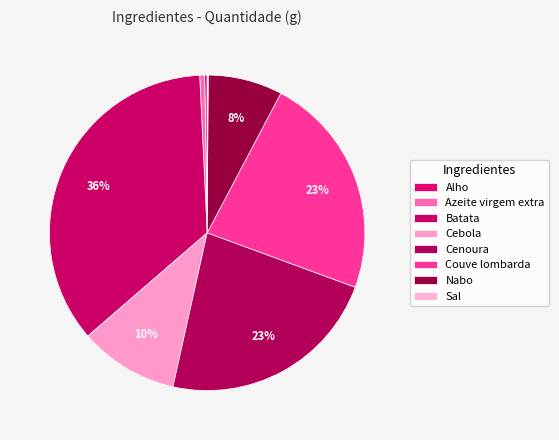

Which slice is the largest?

Batata